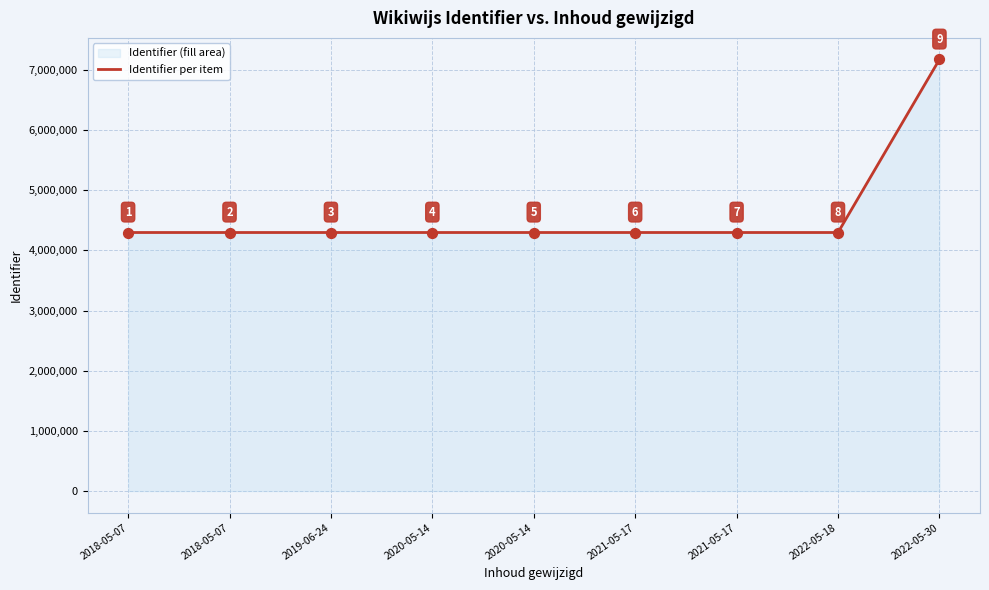

What is the ratio of the value at 2020-05-14 to the value at 2018-05-07?

1.0